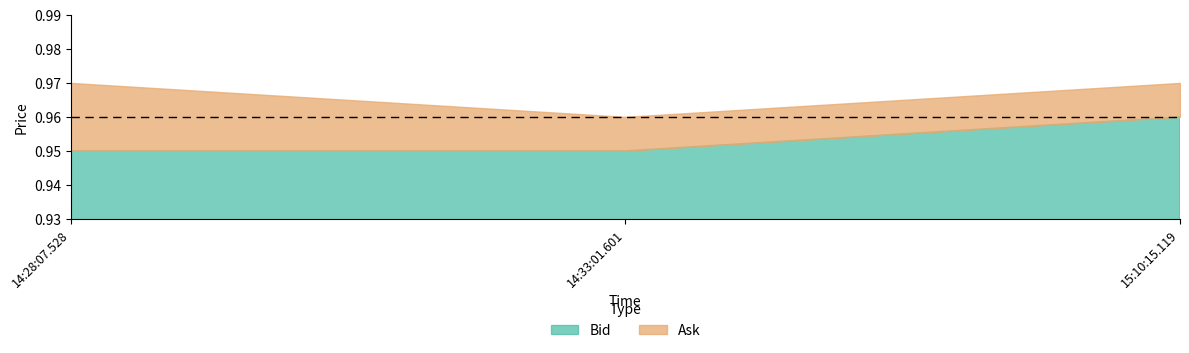

What is the value of the Ask point at the 3rd from the left?

1.0